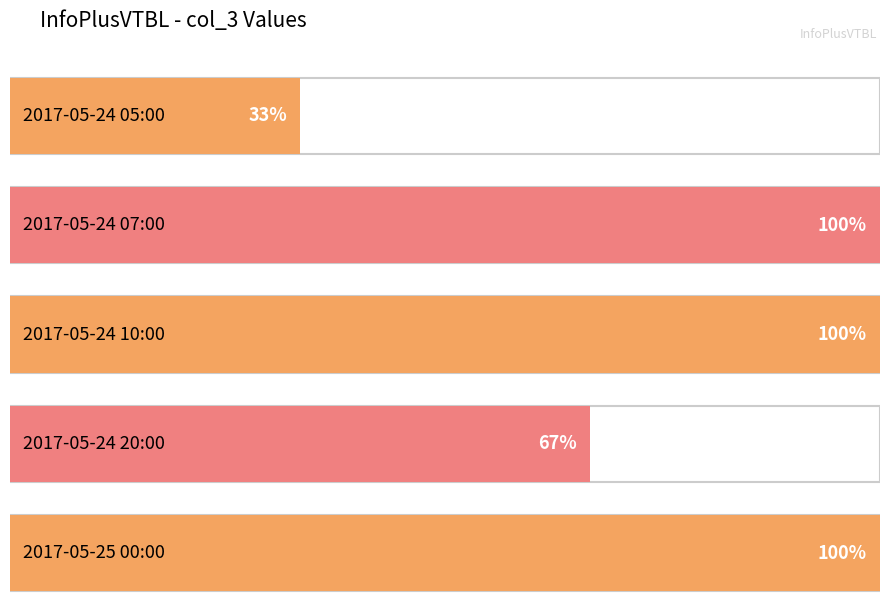

What is the sum of the values at 2017-05-24 05:00 and 2017-05-24 20:00?

3